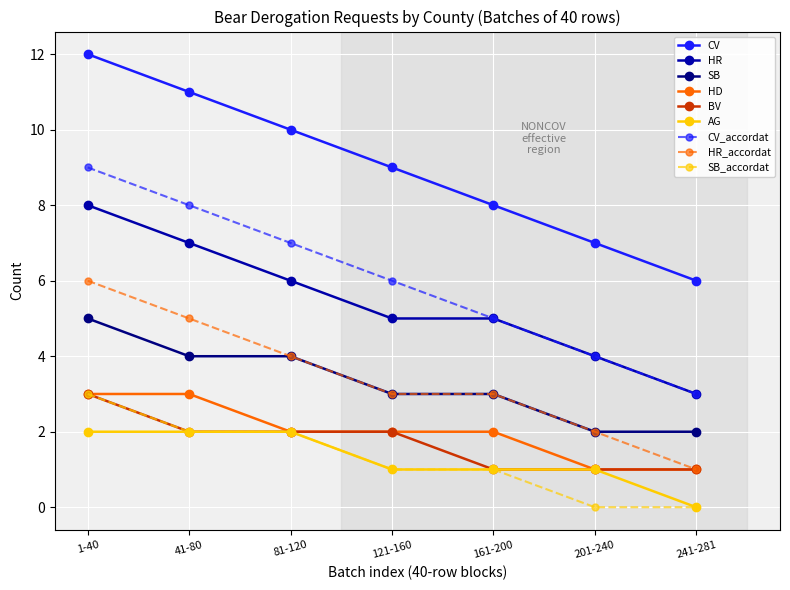

What are all the series names shown in the legend?

CV, HR, SB, HD, BV, AG, CV_accordat, HR_accordat, SB_accordat